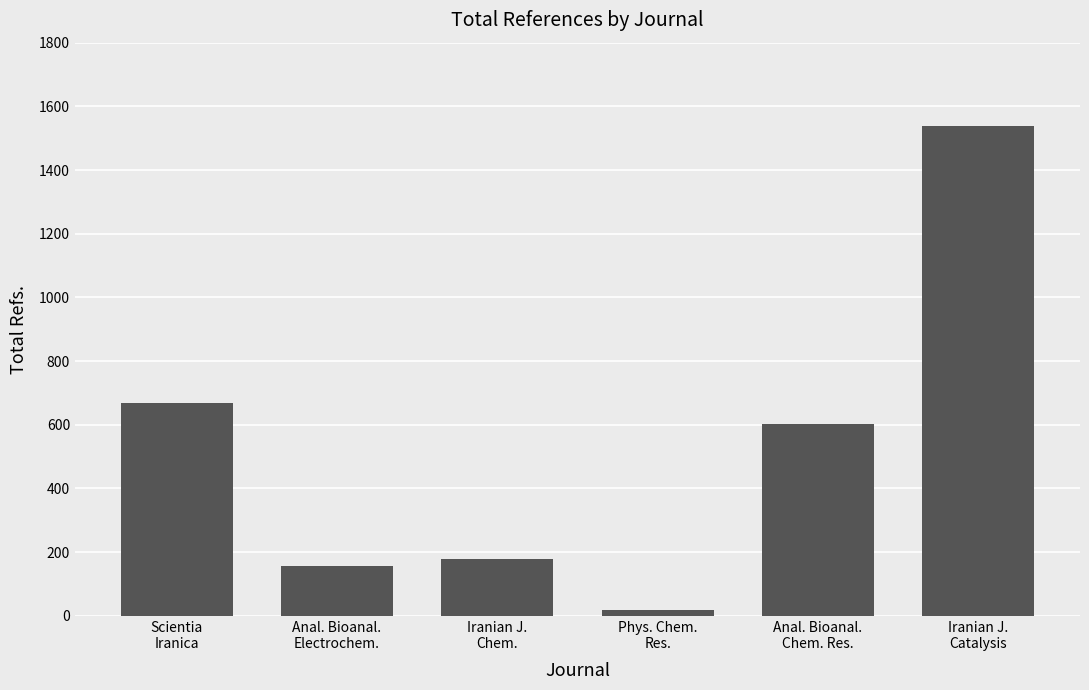

Rank the categories by value from lowest to highest.

Phys. Chem.
Res., Anal. Bioanal.
Electrochem., Iranian J.
Chem., Anal. Bioanal.
Chem. Res., Scientia
Iranica, Iranian J.
Catalysis